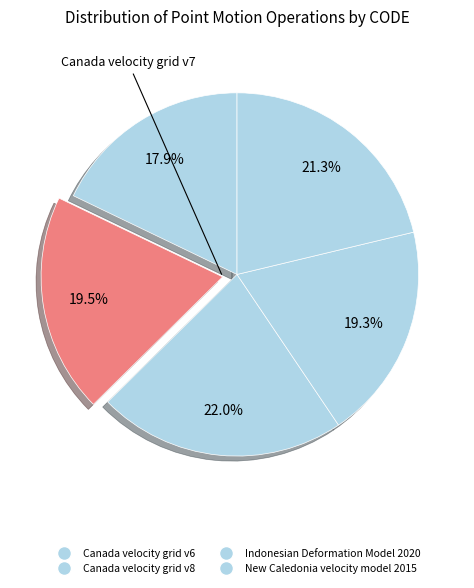

Count the number of slices in the pie.

5